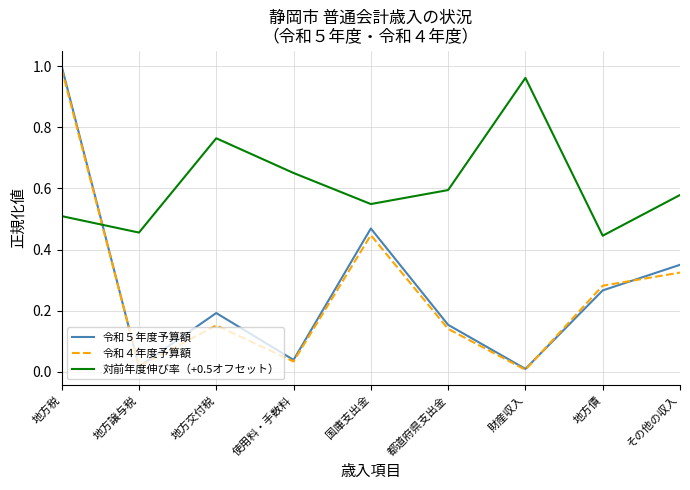

At which label does 対前年度伸び率（+0.5オフセット） reach its peak?

財産収入